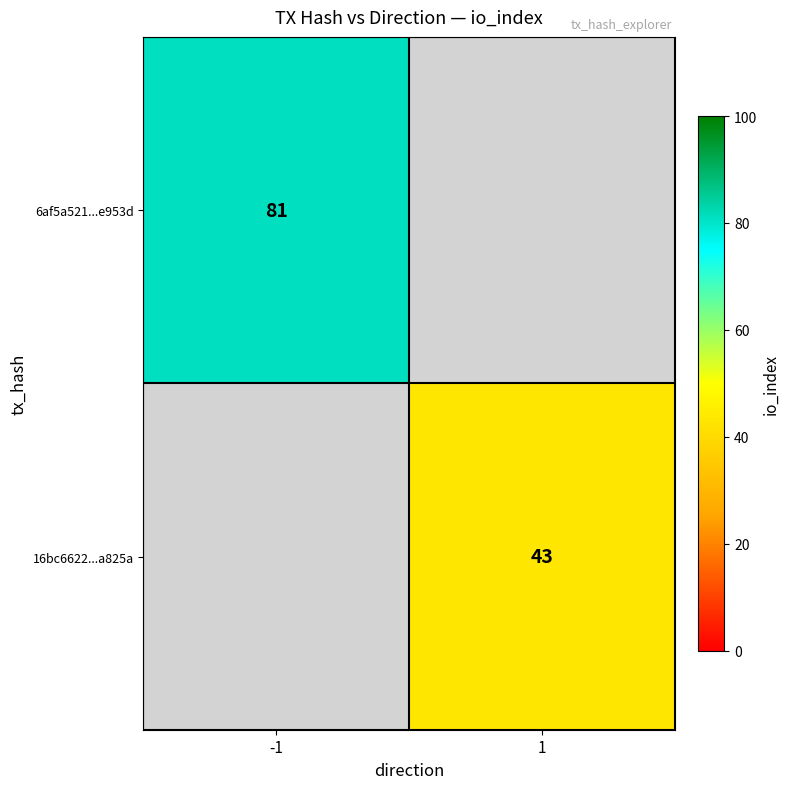

The value of 16bc6622...a825a at 1 is 43. True or false?

True